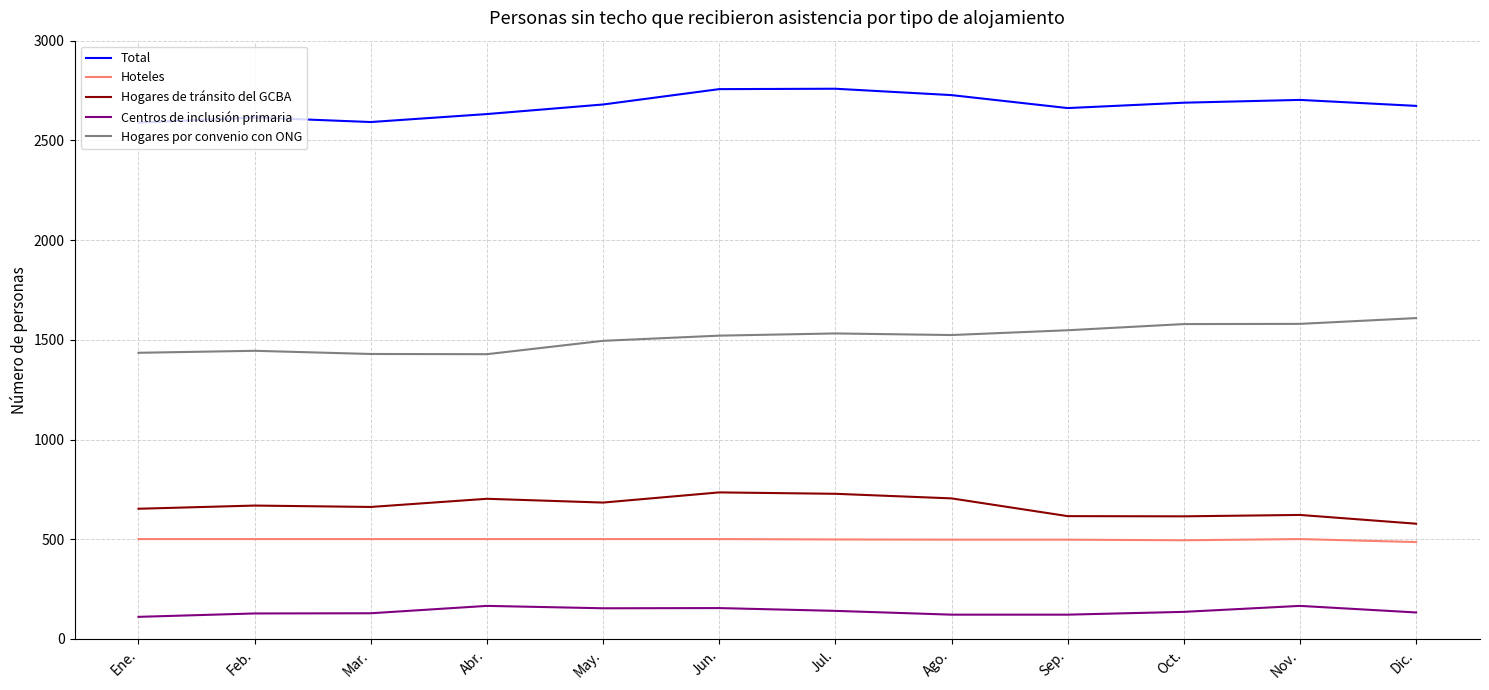

What is the total value across all series at Nov.?

5572